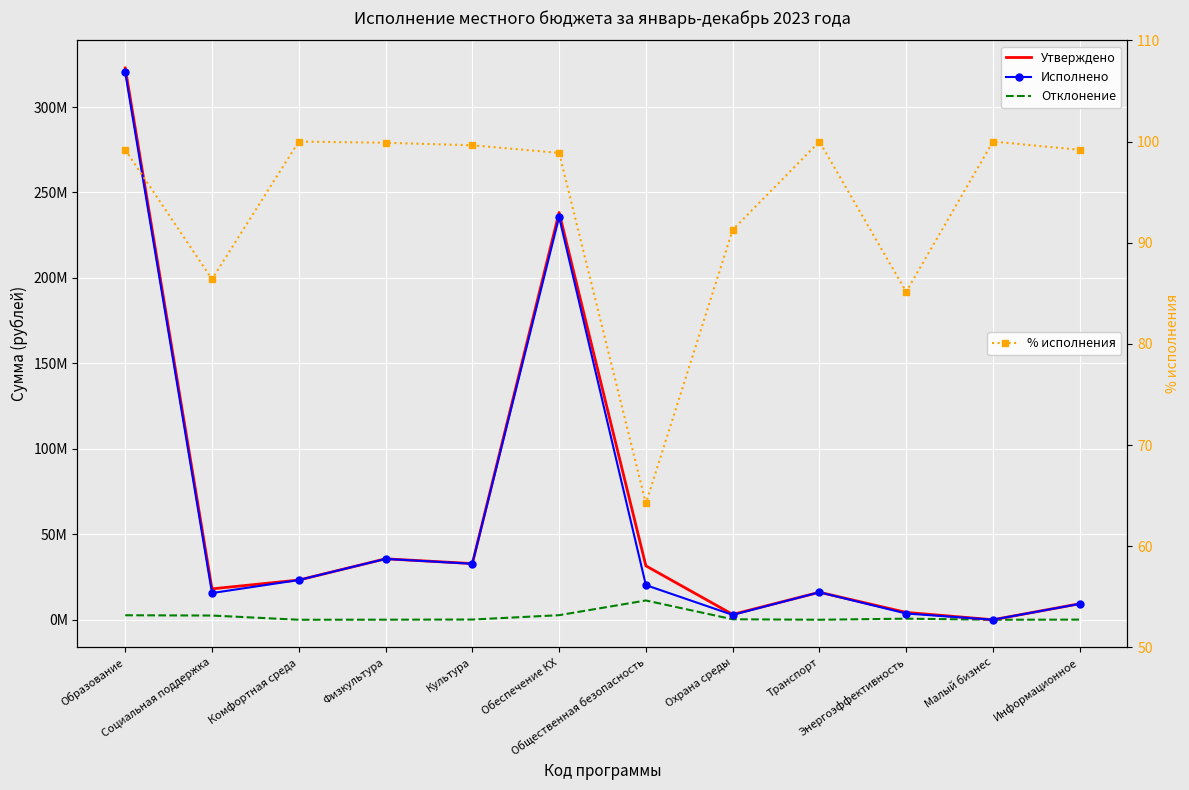

What are all the series names shown in the legend?

Утверждено, Исполнено, Отклонение, % исполнения